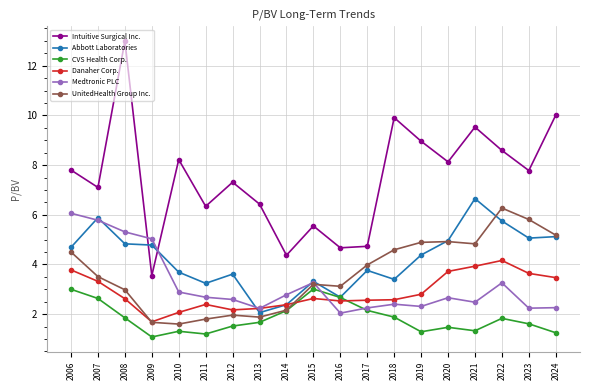

Does the chart display data point markers on the line(s)?

Yes